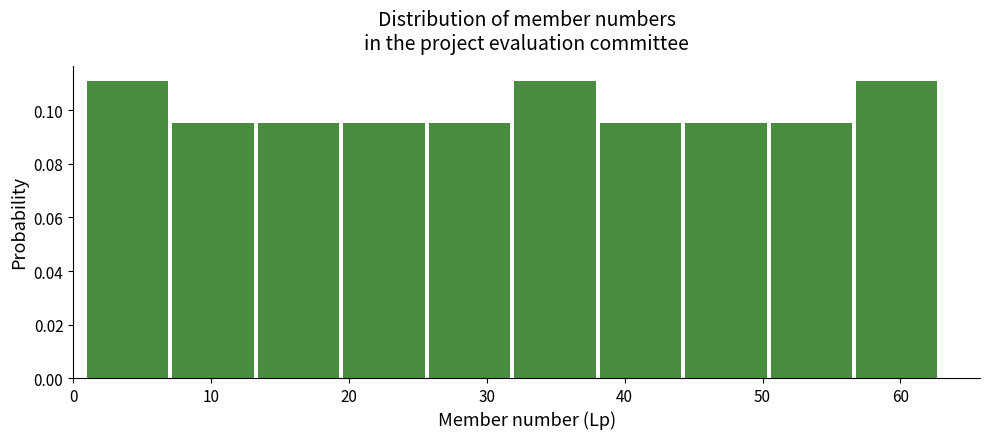

Reading left to right, transcribe this chart: for each bar, give the range it covers on the x-axis and its height. Neither the bar edges nor the heights are printed on the chart, so give them approximately, as read against the axes.

1.0 to 7.2: 0.112
7.2 to 13.4: 0.096
13.4 to 19.6: 0.096
19.6 to 25.8: 0.096
25.8 to 32.0: 0.096
32.0 to 38.2: 0.112
38.2 to 44.4: 0.096
44.4 to 50.6: 0.096
50.6 to 56.8: 0.096
56.8 to 63.0: 0.112